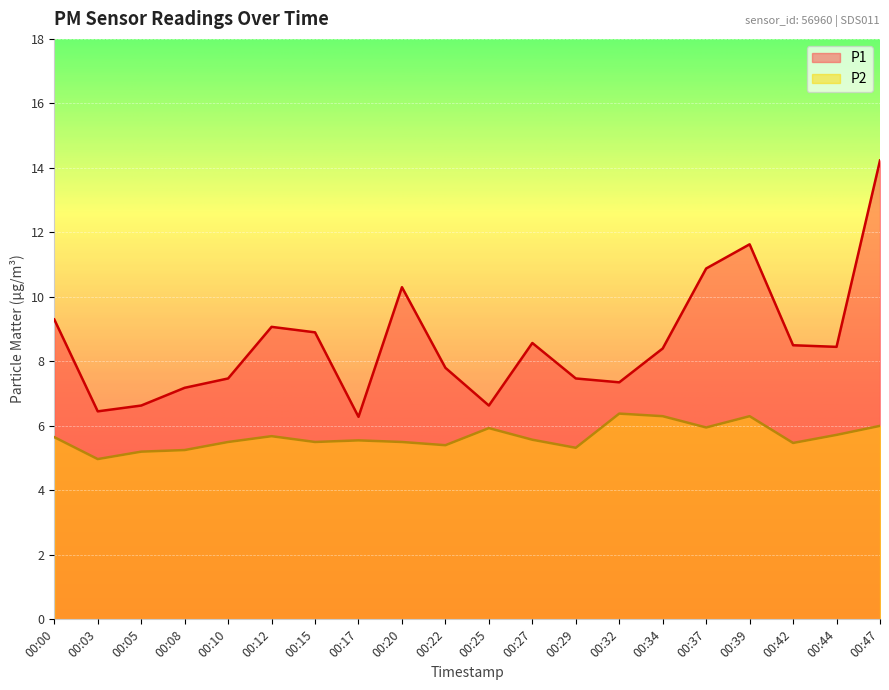

Which series changed the most between 00:05 and 00:47?

P1